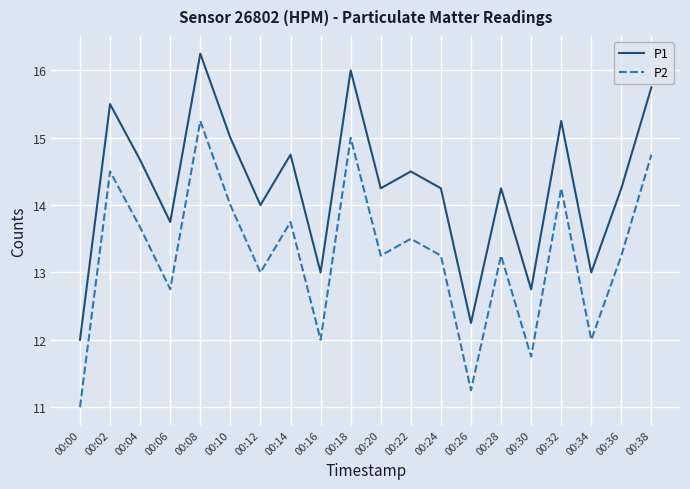

What is the sum of all P1 values?

285.4